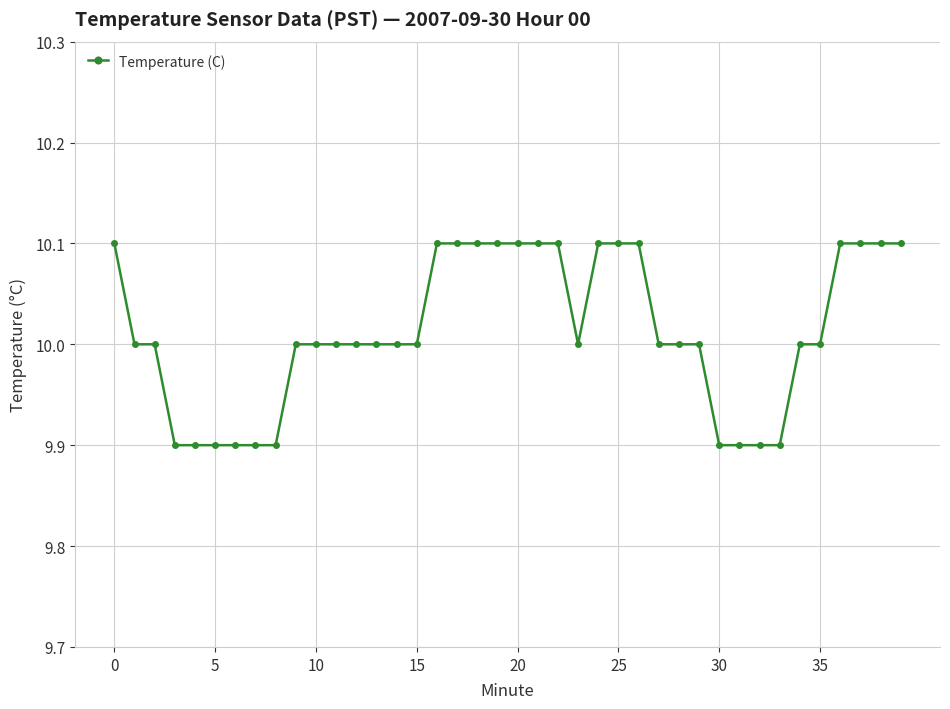

What is the maximum value shown in the chart?

10.1